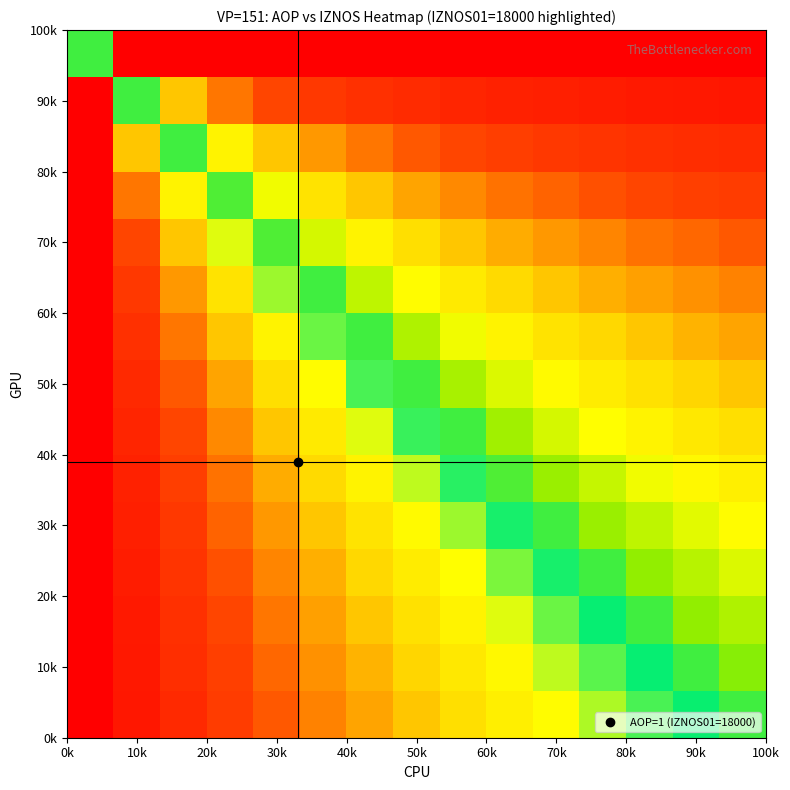

Count the number of categories in the chart.

15